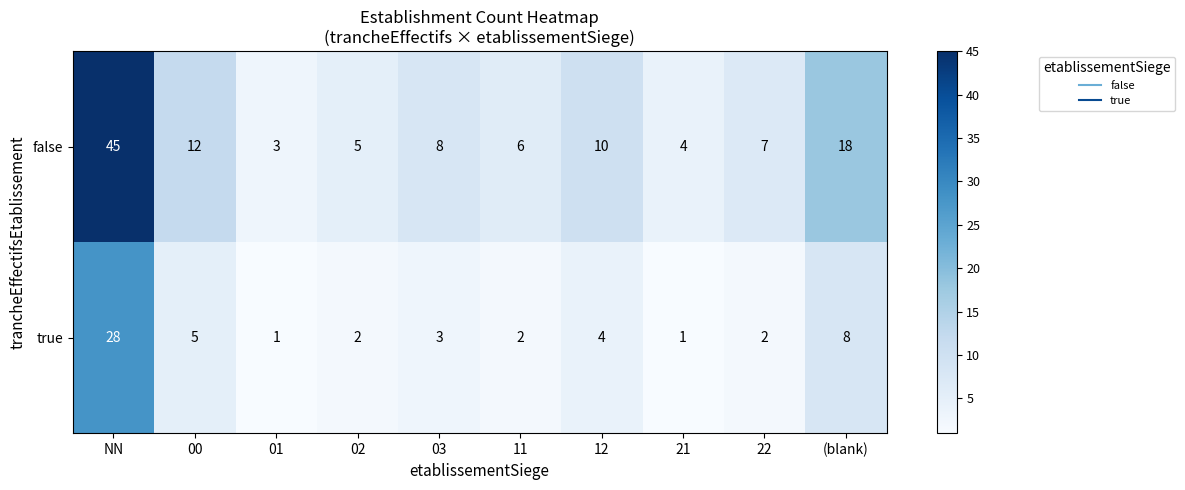

Which series has the largest range (max minus min)?

false